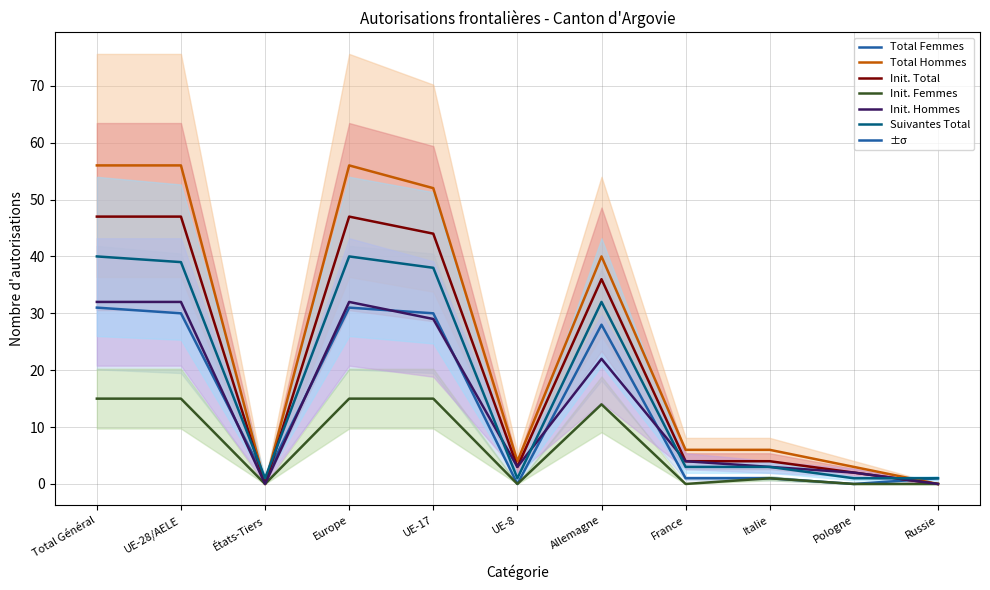

Which has a higher value, États-Tiers or Russie?

États-Tiers